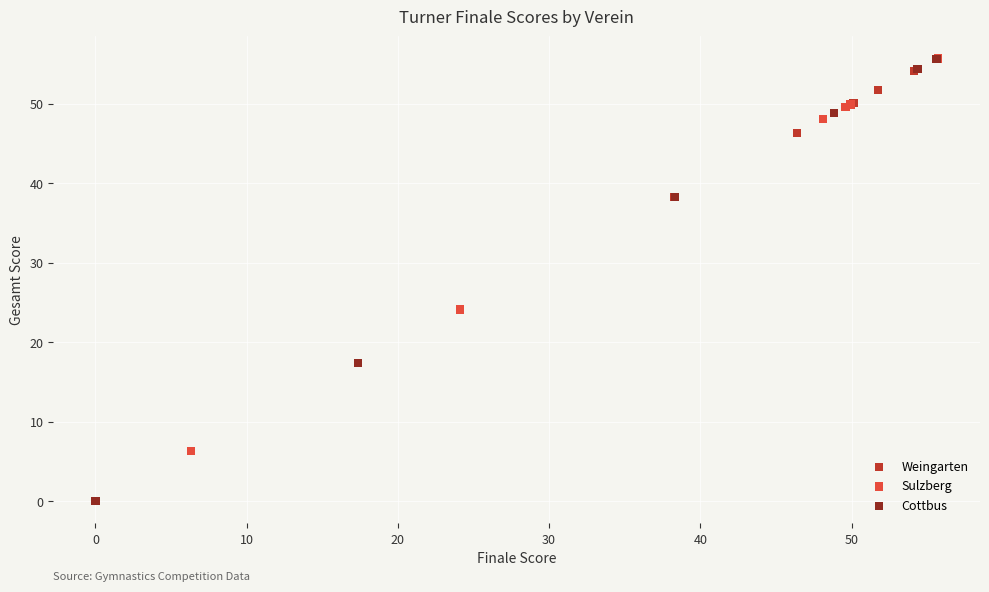

What are all the series names shown in the legend?

Weingarten, Sulzberg, Cottbus